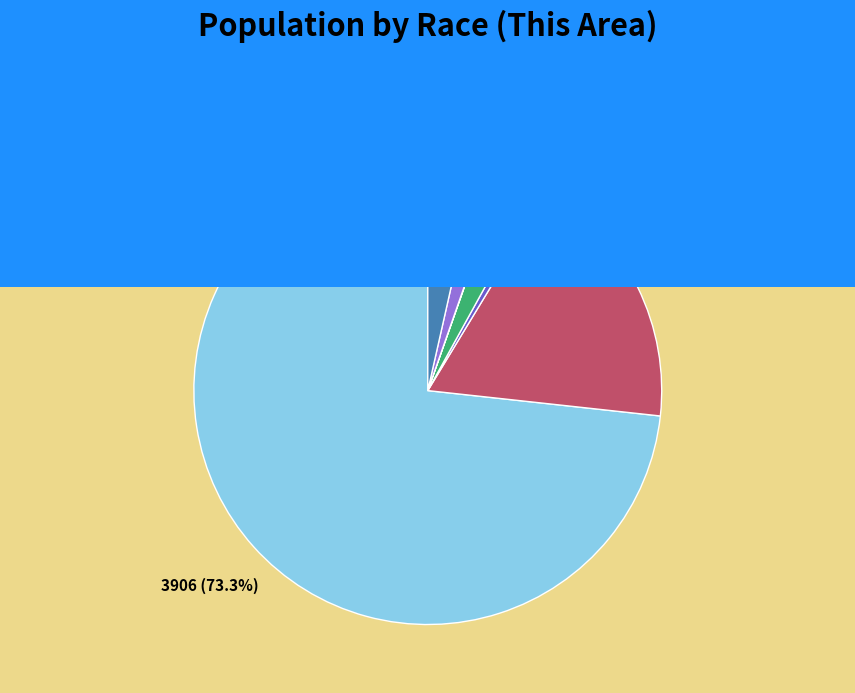

What is the majority slice?

White alone